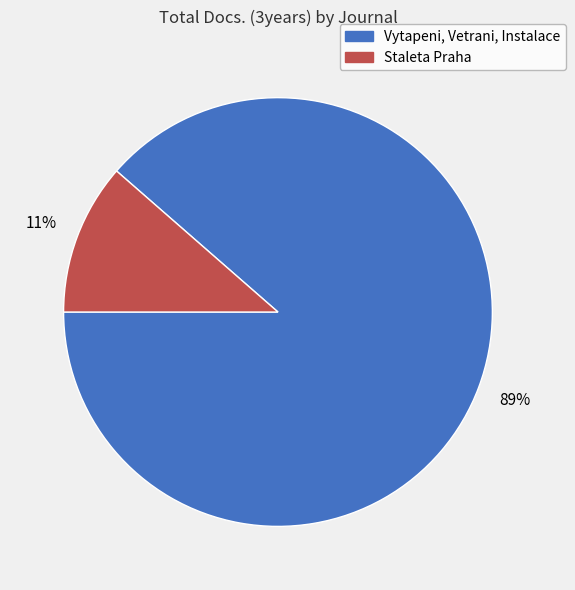

Between Vytapeni, Vetrani, Instalace and Staleta Praha, which is larger?

Vytapeni, Vetrani, Instalace